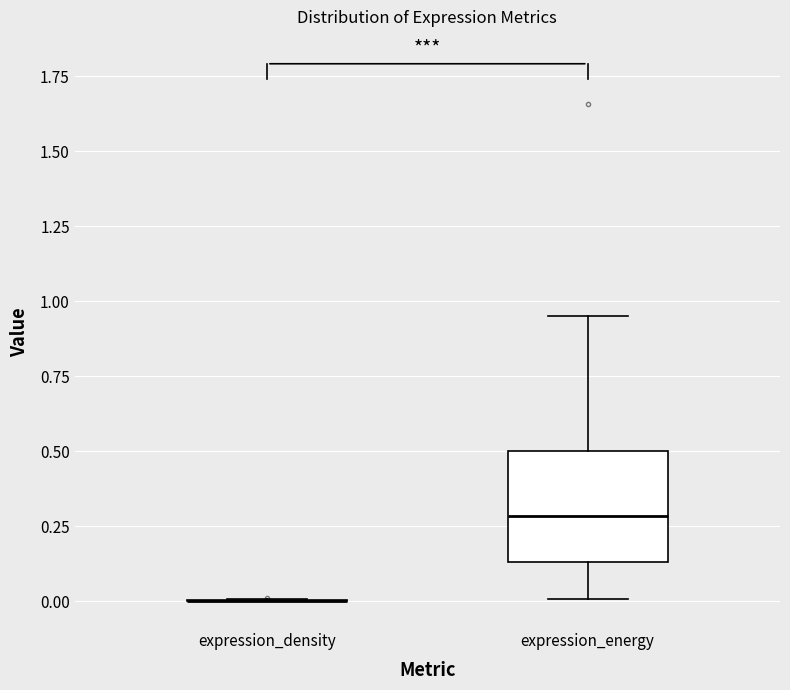

Reading left to right, read every box against the y-axis: the position of its median line, the range the box covers, and the ends of its whiskers. The values are not printed on the chart, so give them approximately, as read against the axis.

expression_density: box collapsed to a line at 0.00, whiskers 0.00 to 0.00
expression_energy: median 0.30, box 0.15 to 0.50, whiskers 0.00 to 0.95